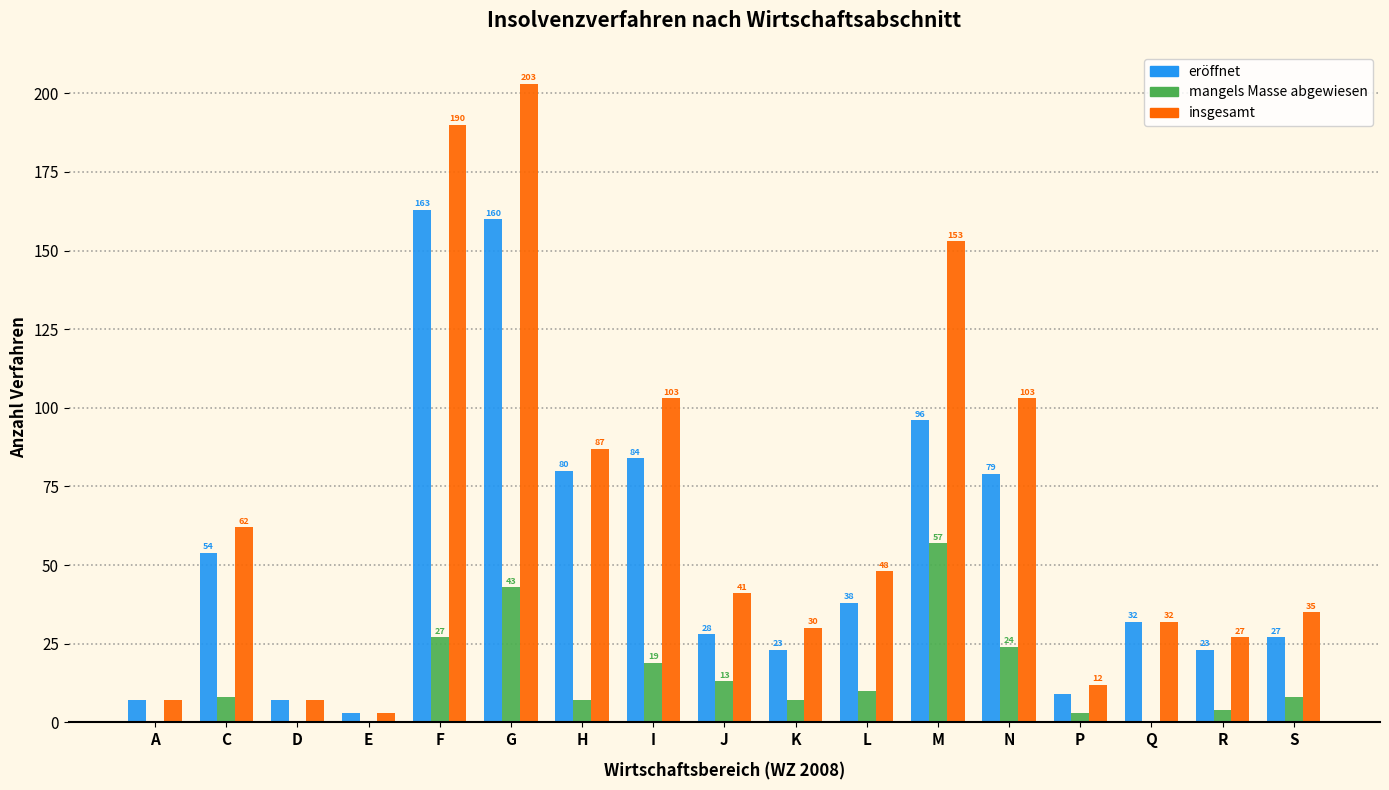

Which category has the highest value across all series?

G